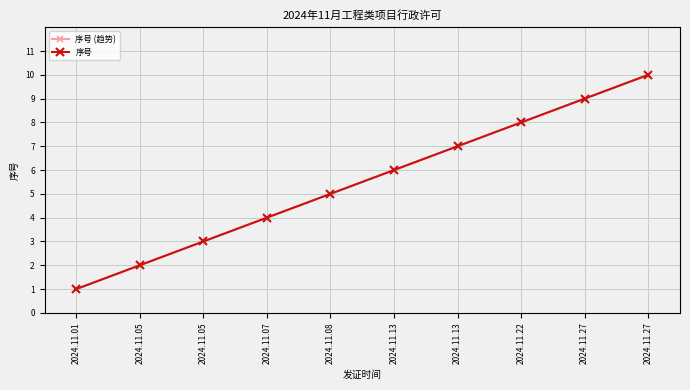

At which category is the sum across all series the highest?

2024.11.27